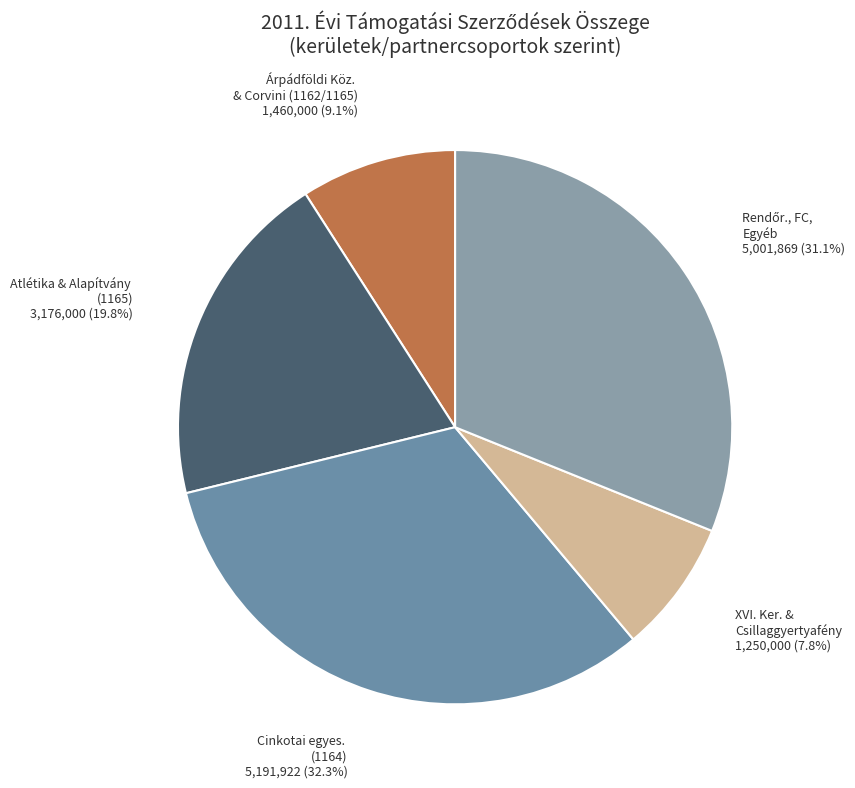

Count the number of slices in the pie.

5